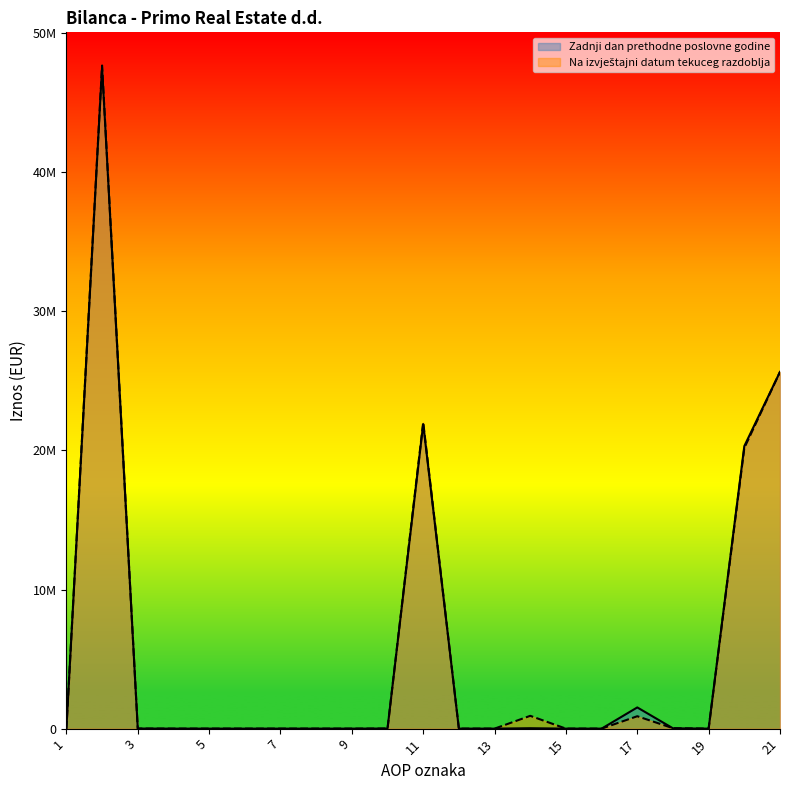

Reading left to right, what are all the values shown in this chart?

Zadnji dan prethodne poslovne godine: 0	47535066	6039	0	0	0	0	0	0	6039	21884387	0	0	29966	0	0	1523723	22982	0	20307716	25642304
Na izvještajni datum tekuceg razdoblja: 0	47664633	4530	0	0	0	0	0	0	4530	22015463	0	0	919838	0	0	891080	30138	0	20174407	25642304